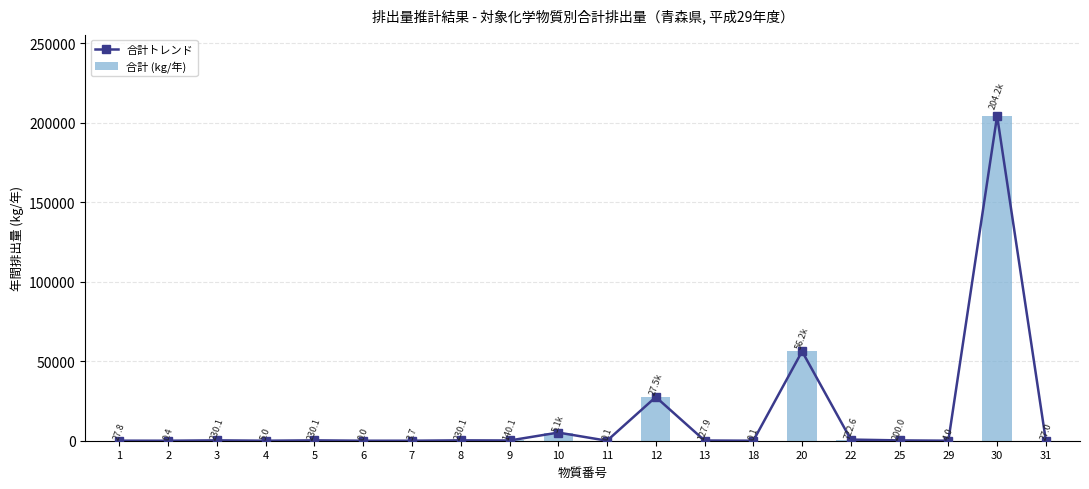

What is the total value across all series at 29?

8.0